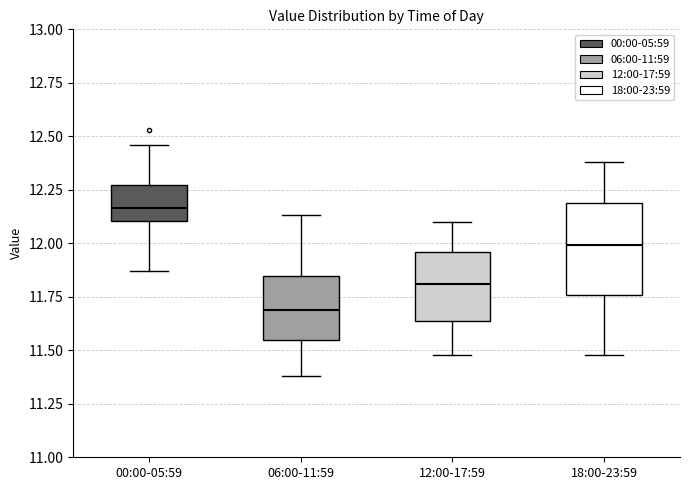

Comparing the boxes themselves (not the whiskers), which one is the tallest?

18:00-23:59